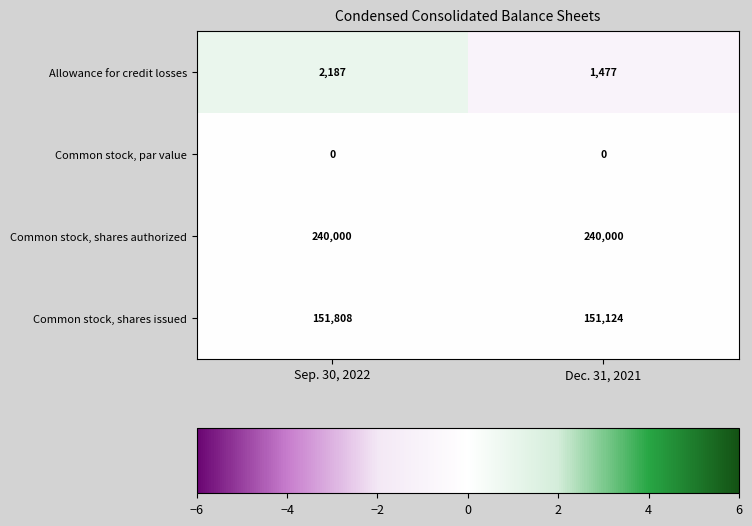

Which series has the largest range (max minus min)?

row_0